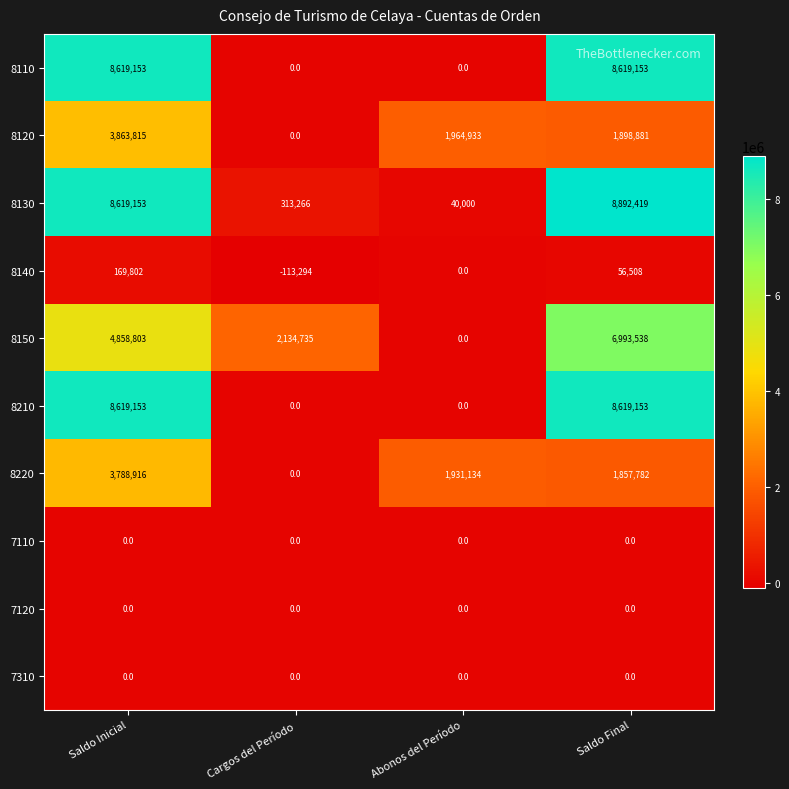

The value of 8150 at Saldo Inicial is 4858803. True or false?

True